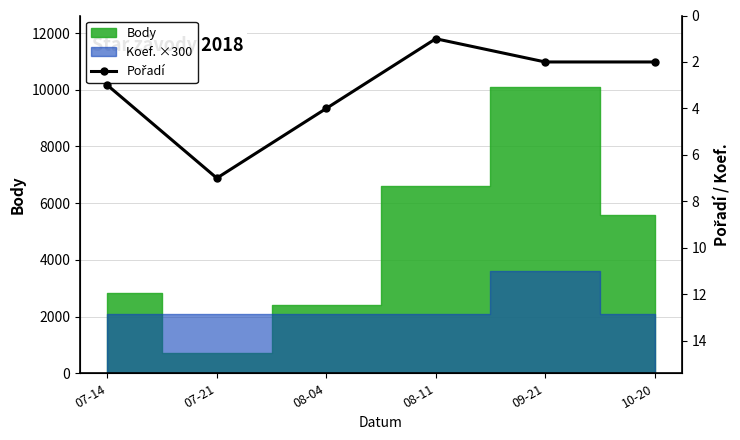

Reading left to right, extract all data points from this chart.

3	7	4	1	2	2